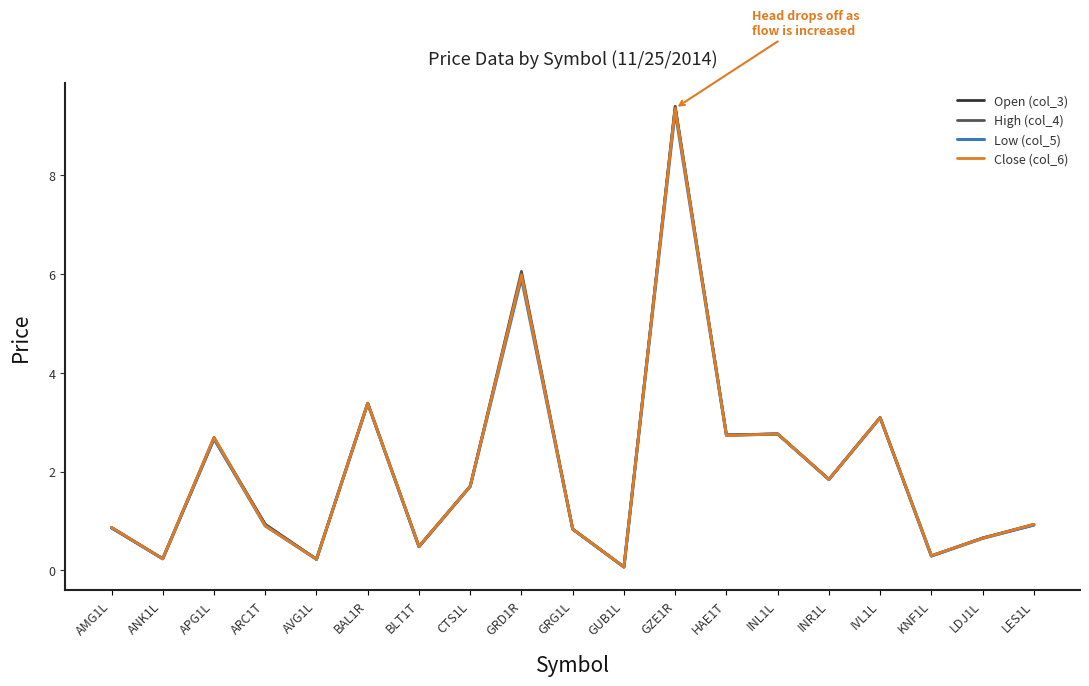

Does the chart have visible grid lines?

No